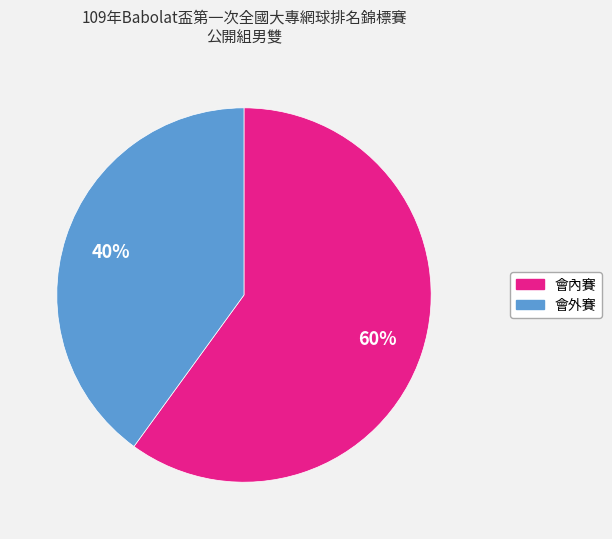

Is it true that 會外賽 is 33% of the pie?

False